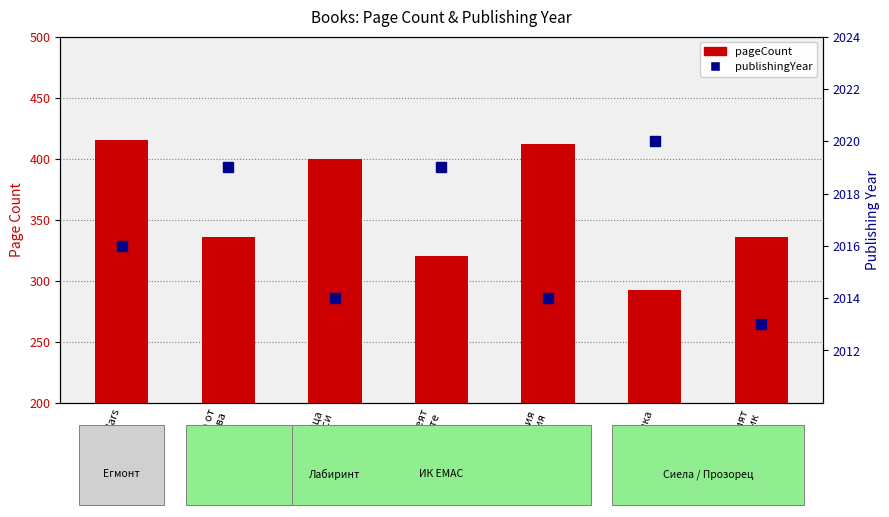

At how many categories does at least one series exceed 1404?

7